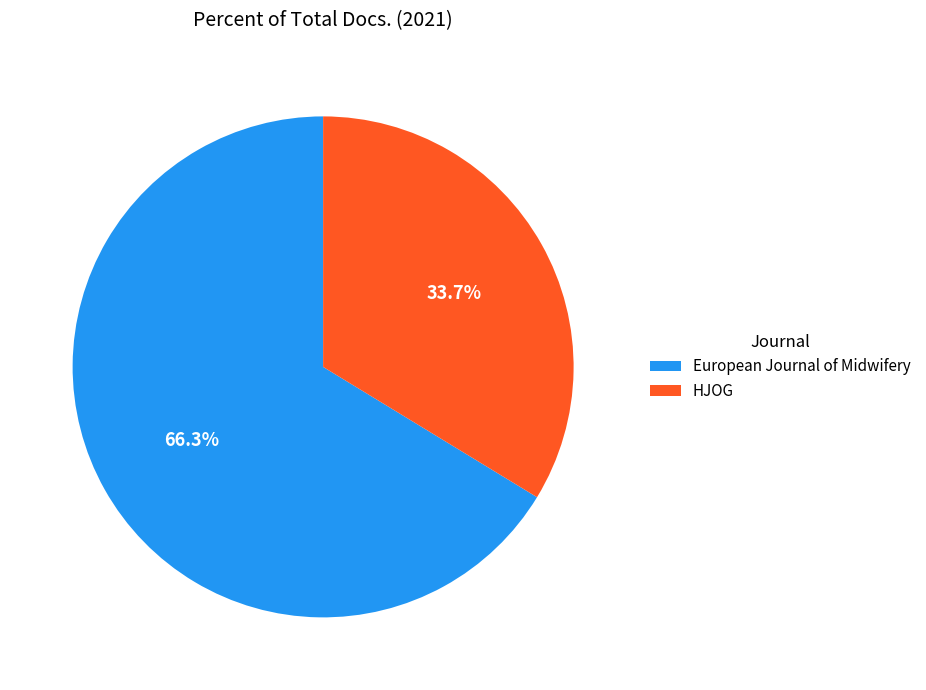

To the nearest percent, what portion does HJOG represent?

34%